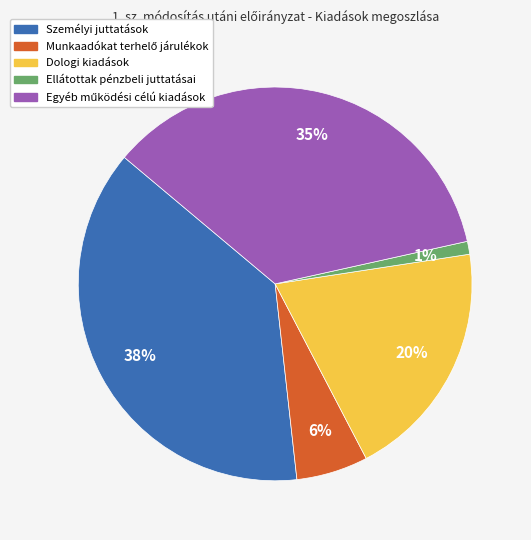

Is there any slice that represents more than half of the pie?

No